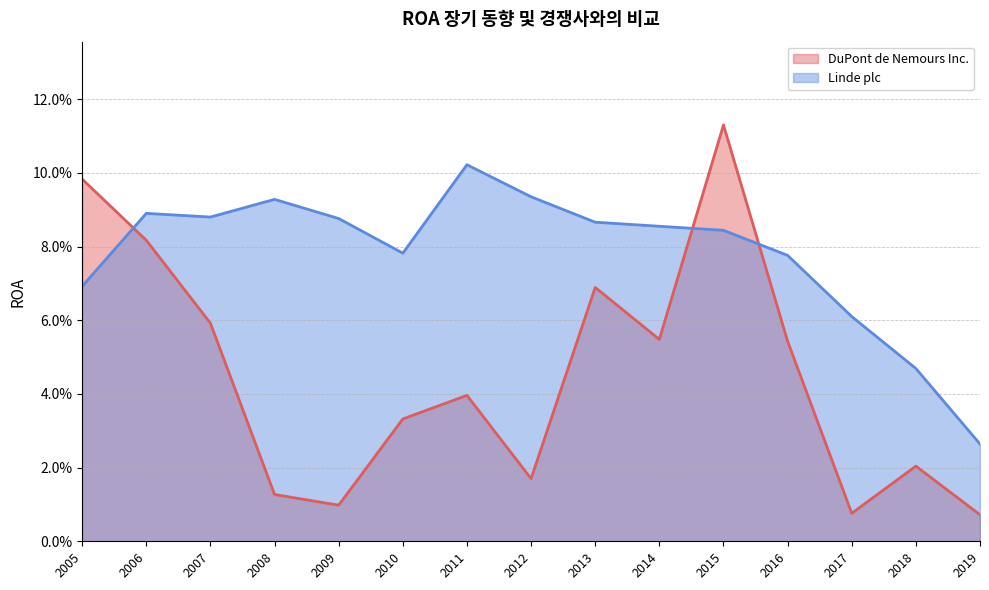

True or false: DuPont de Nemours Inc. and Linde plc cross at least once.

True